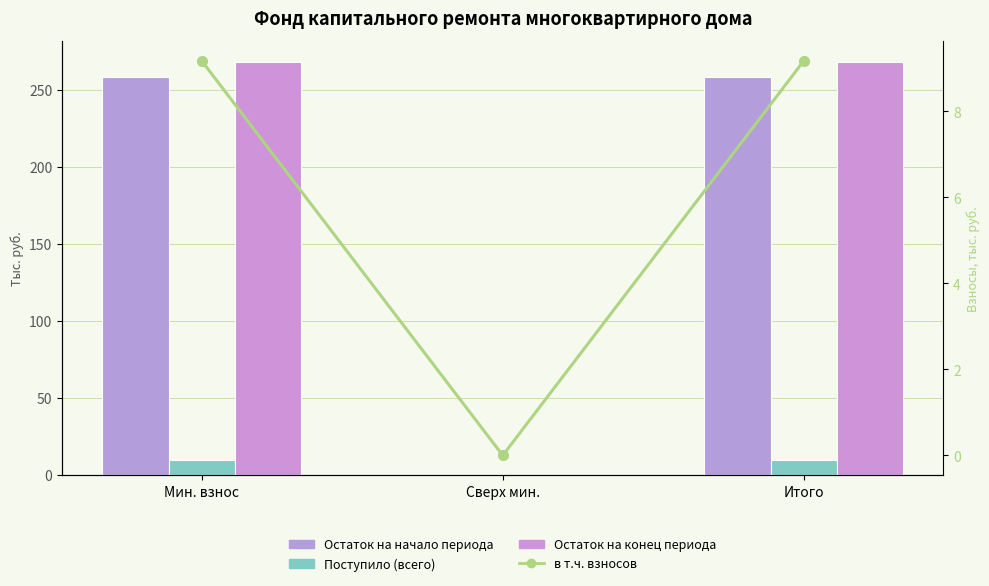

Are the bars horizontal?

No